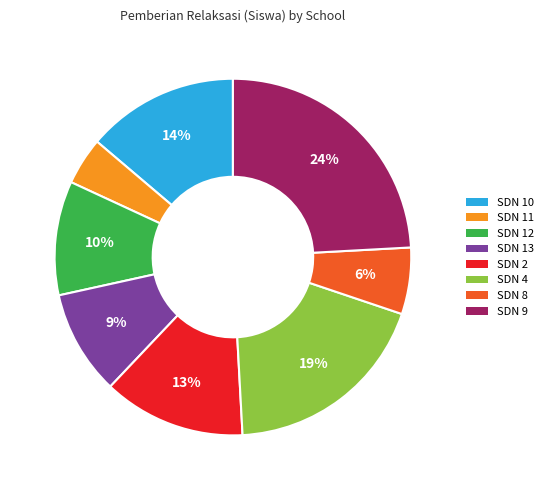

To the nearest percent, what is the difference between the largest and smallest slice percentages?

20%